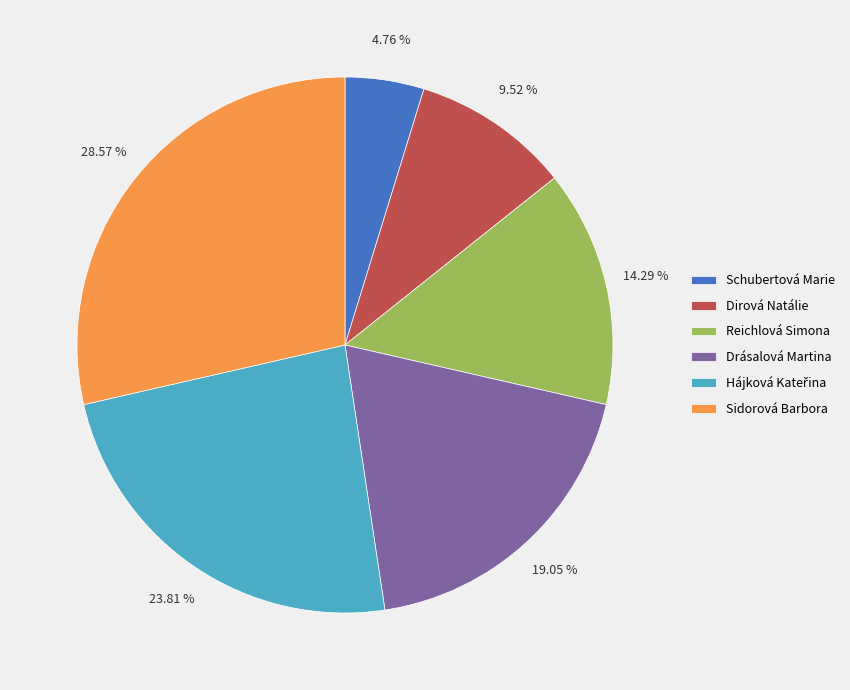

What is the ratio of the value at Sidorová Barbora to the value at Reichlová Simona?

2.0